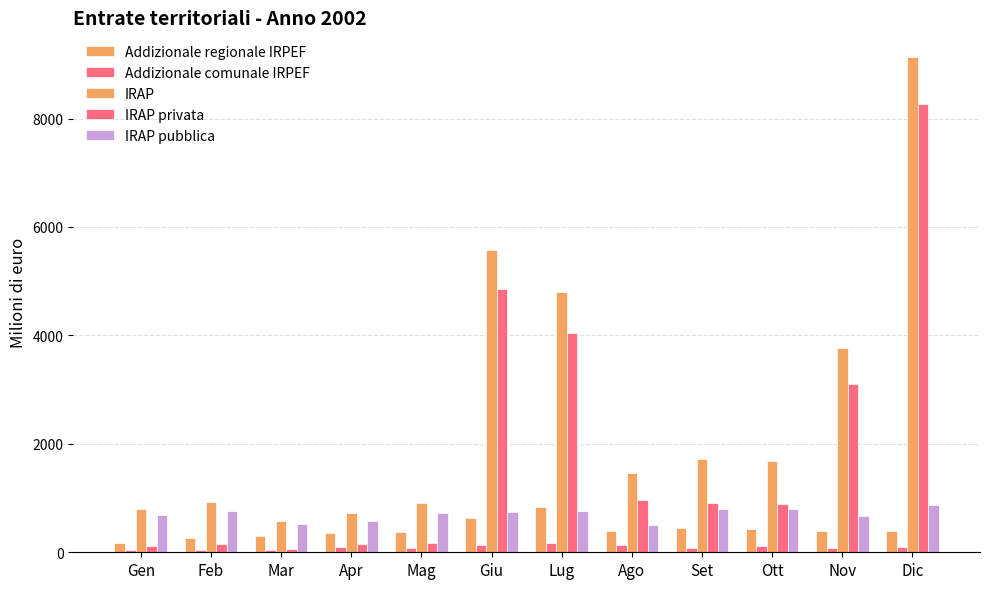

How many data points in IRAP pubblica are less than 734?

6